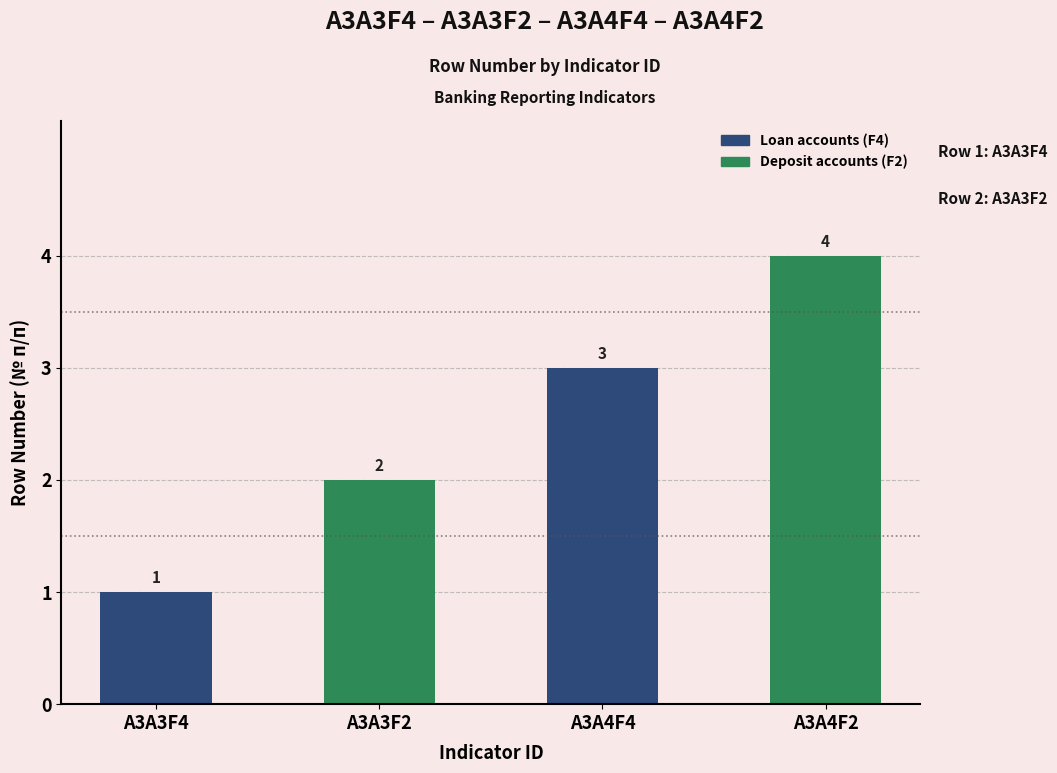

How many distinct data groups are displayed?

1